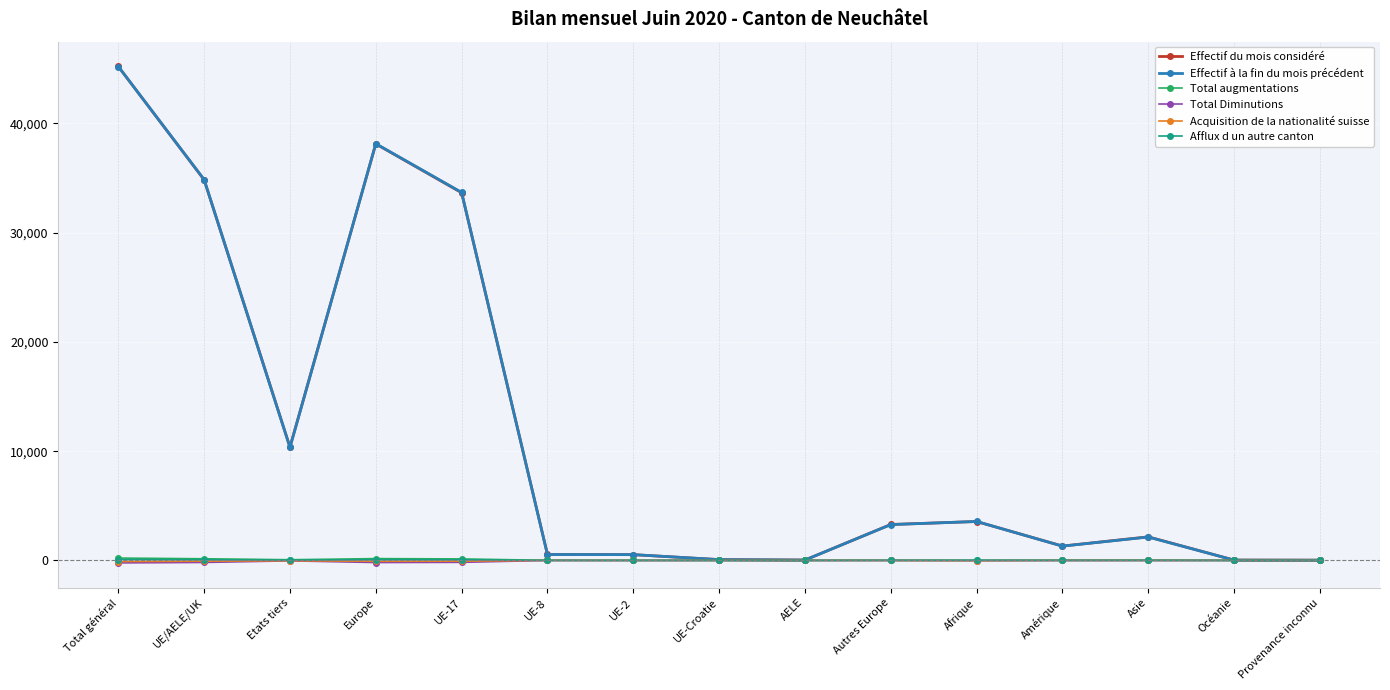

True or false: Effectif du mois considéré has more than 2 interior local peaks.

True